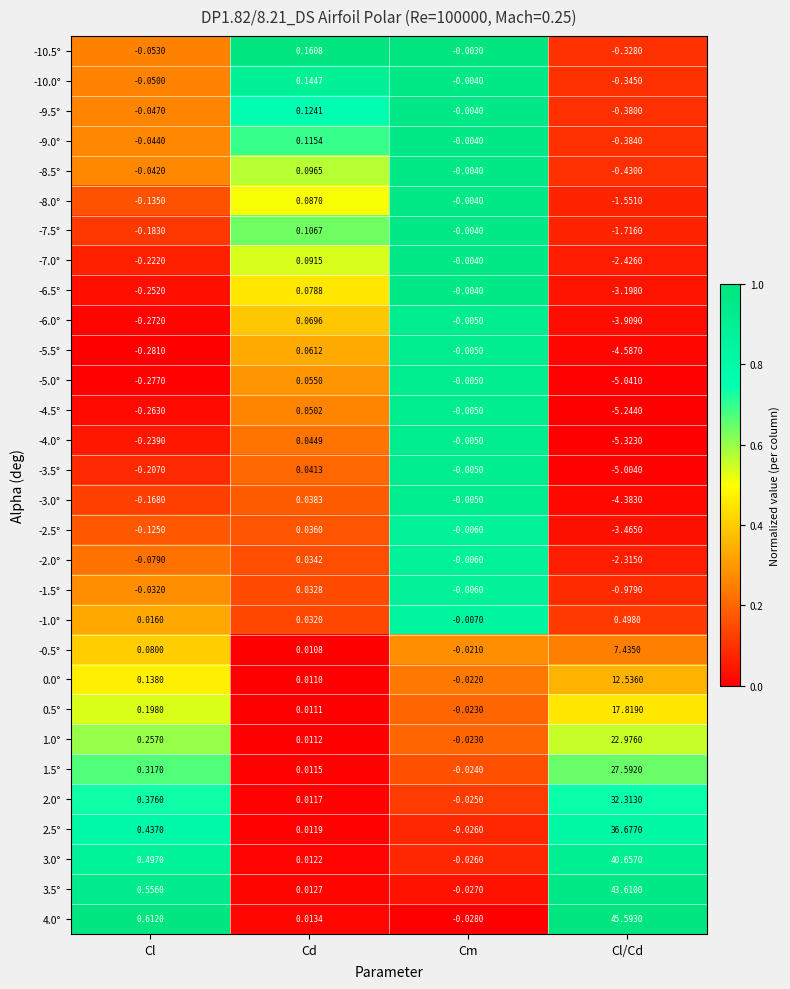

At which category does the chart reach its minimum across all series?

Cl/Cd